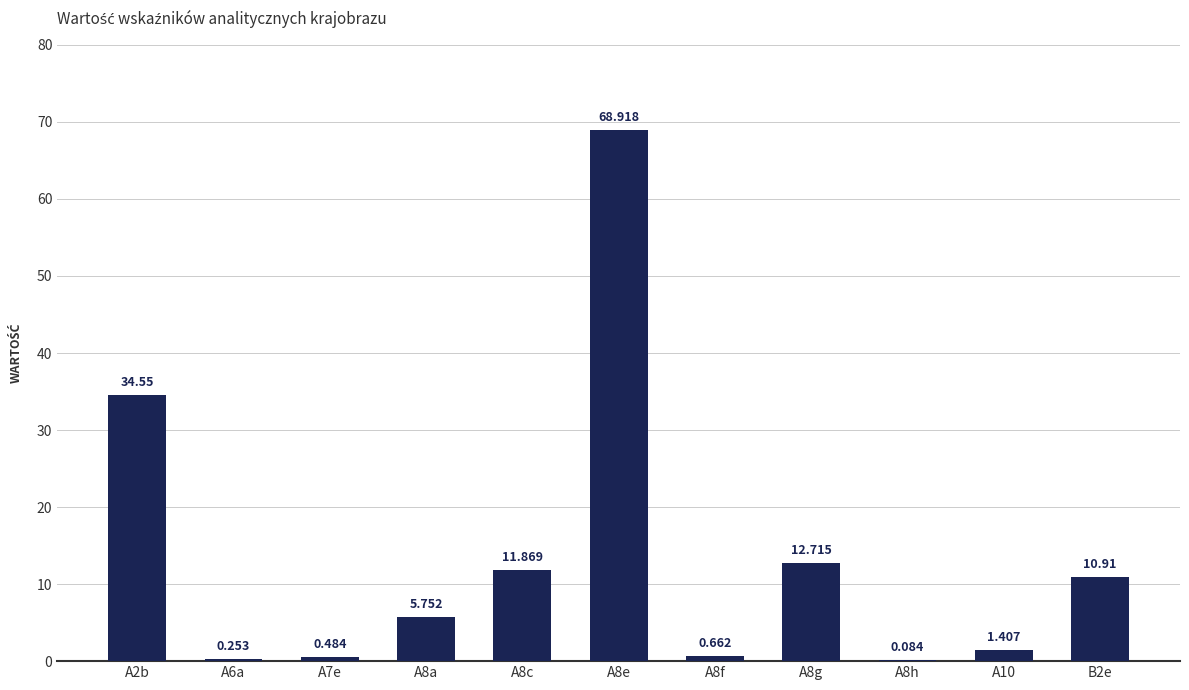

Is it true that the value at A8e is 31.0?

False